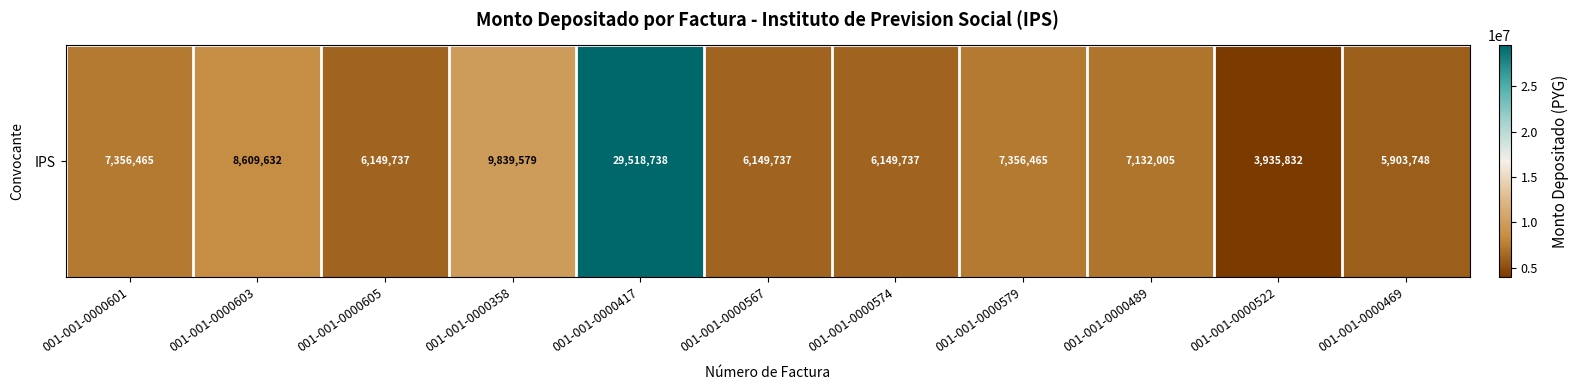

List the labels in order of value, smallest first.

001-001-0000522, 001-001-0000469, 001-001-0000605, 001-001-0000567, 001-001-0000574, 001-001-0000489, 001-001-0000601, 001-001-0000579, 001-001-0000603, 001-001-0000358, 001-001-0000417